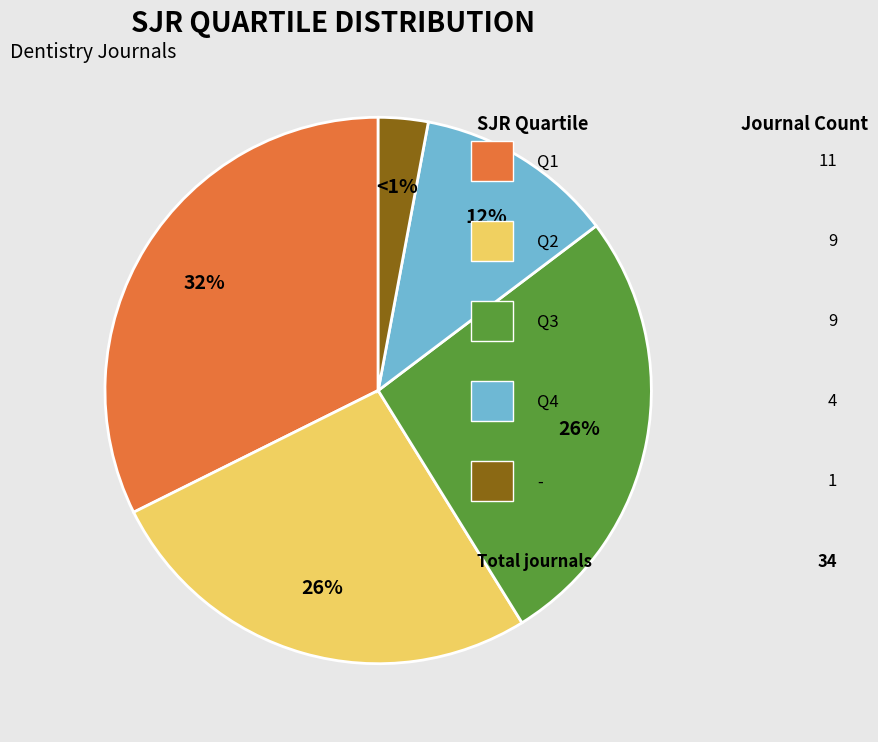

Which has a higher value, - or Q1?

Q1